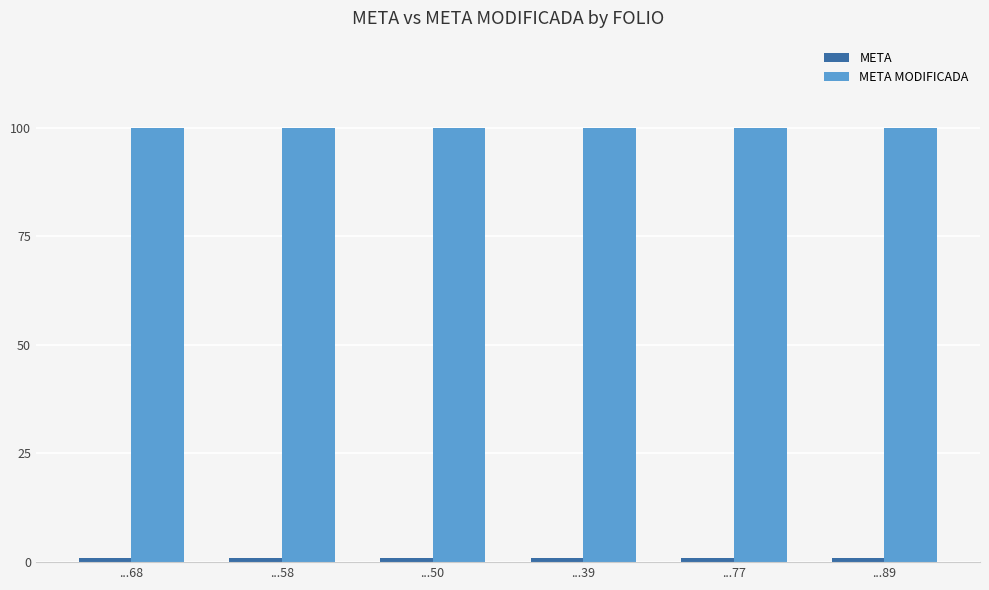

At how many categories does at least one series exceed 19?

6